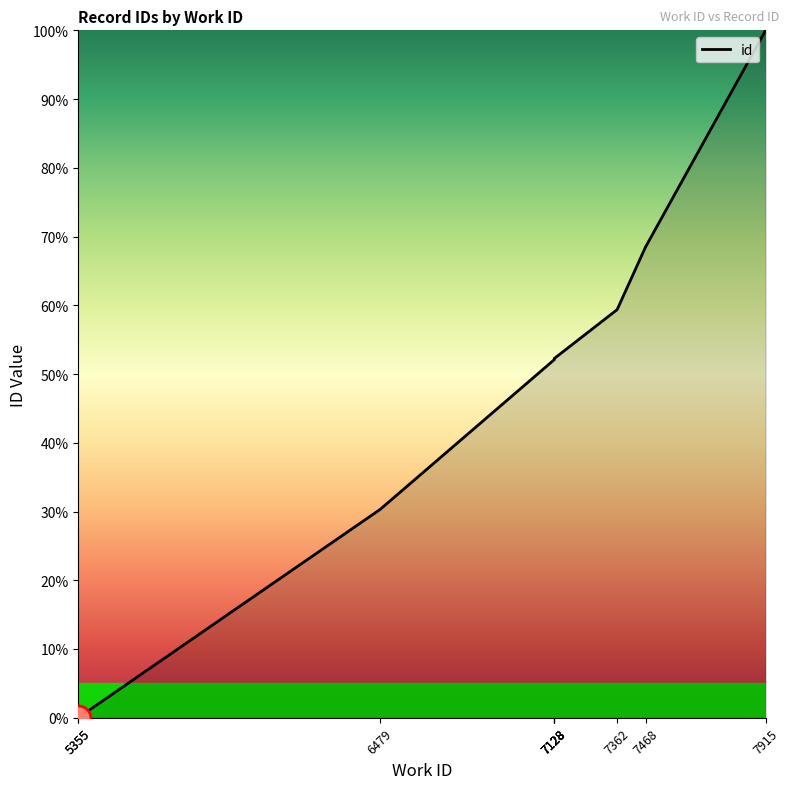

Rank the categories by value from highest to lowest.

7915, 7468, 7362, 7128, 7128, 7128, 7128, 6479, 5355, 5355